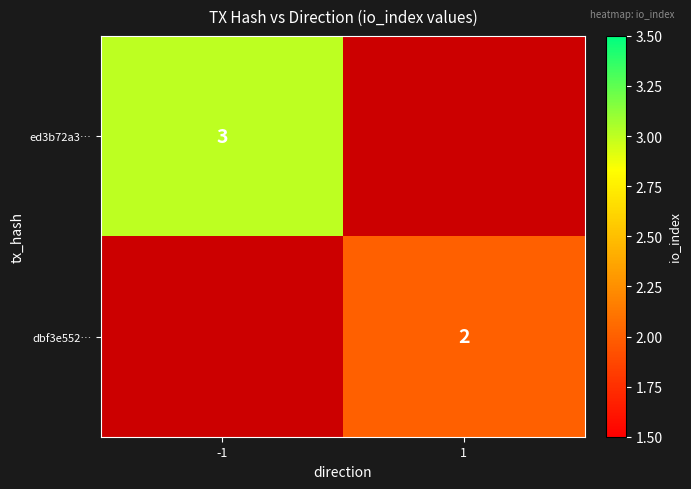

At how many categories does at least one series exceed 2?

1